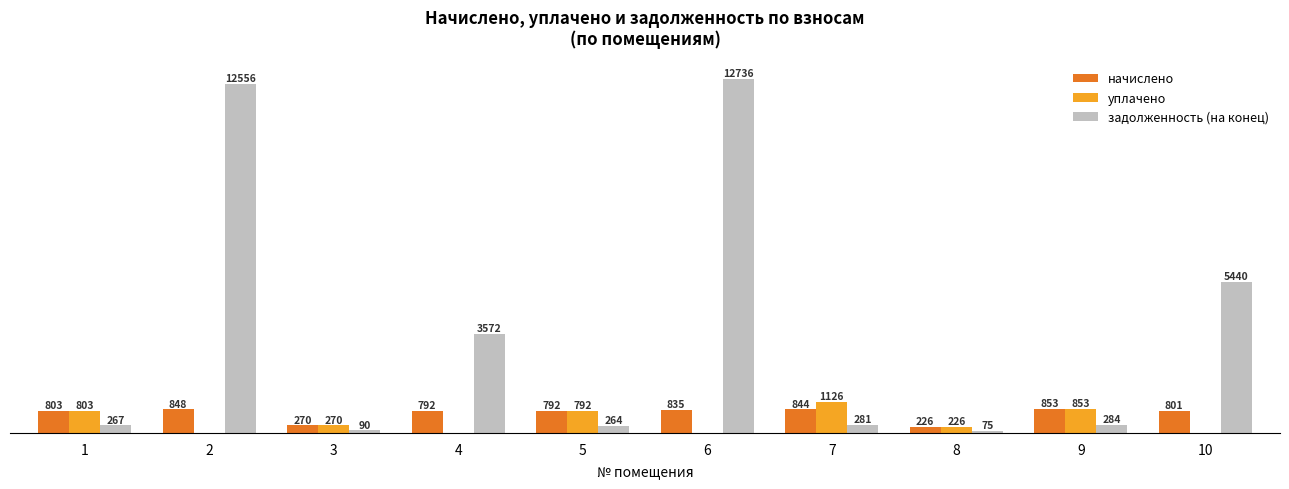

Which series changed the most between 1 and 10?

задолженность (на конец)